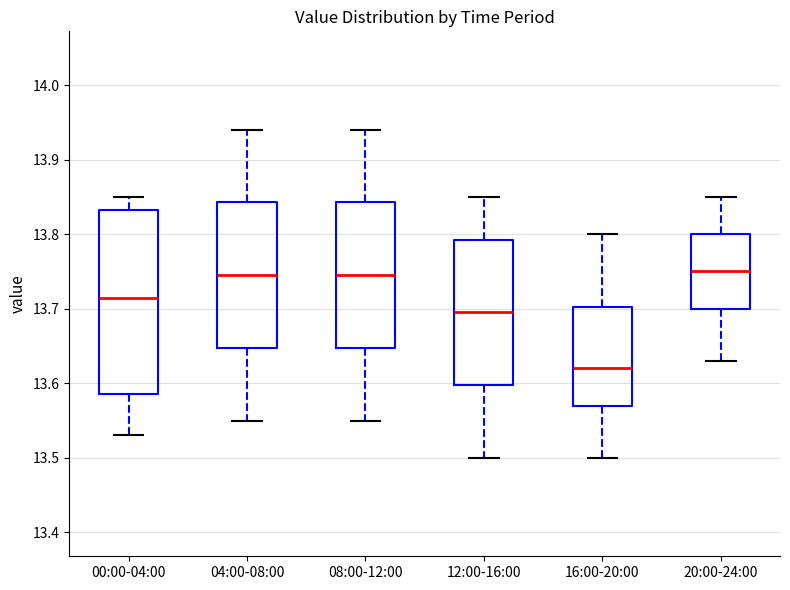

Which box's median line is the lowest?

16:00-20:00